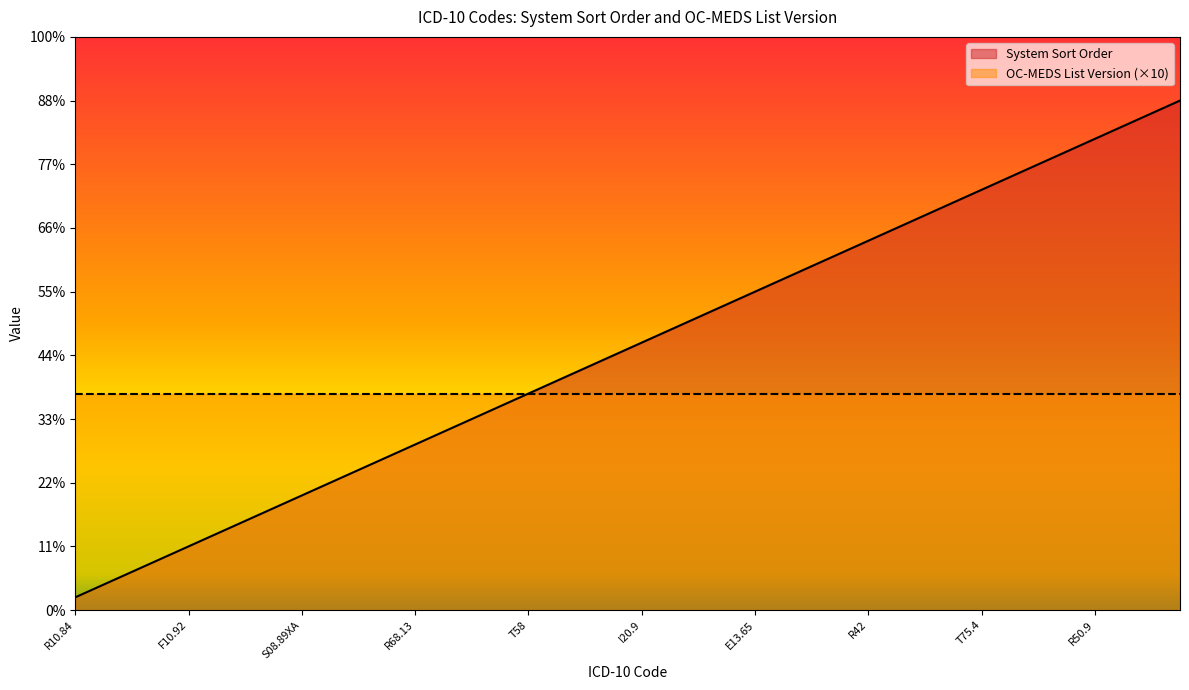

Count the number of categories in the chart.

40